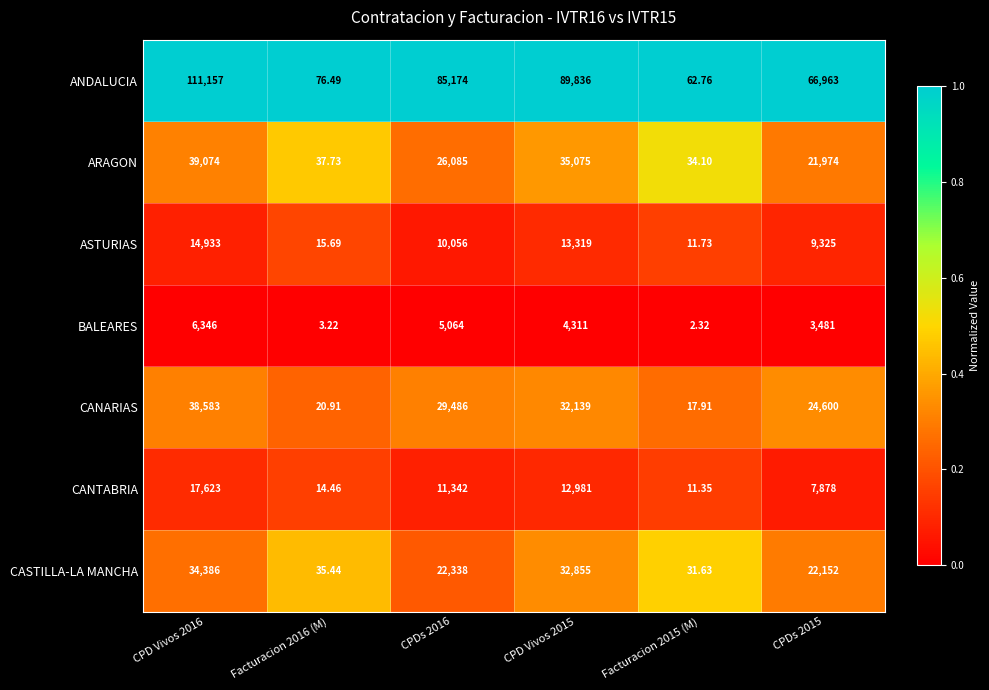

Which series changed the most between Facturacion 2016 (M) and CPDs 2015?

ANDALUCIA